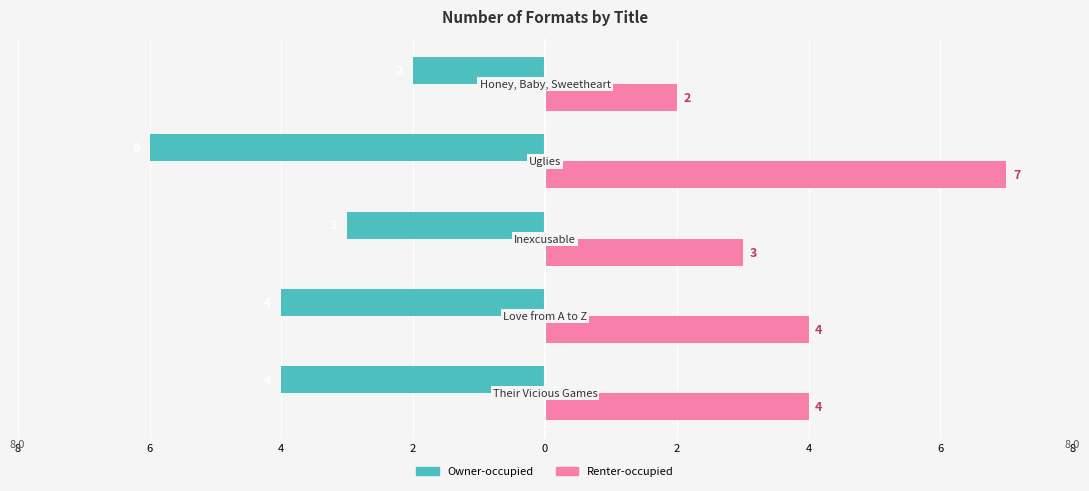

What are all the series names shown in the legend?

Owner-occupied, Renter-occupied